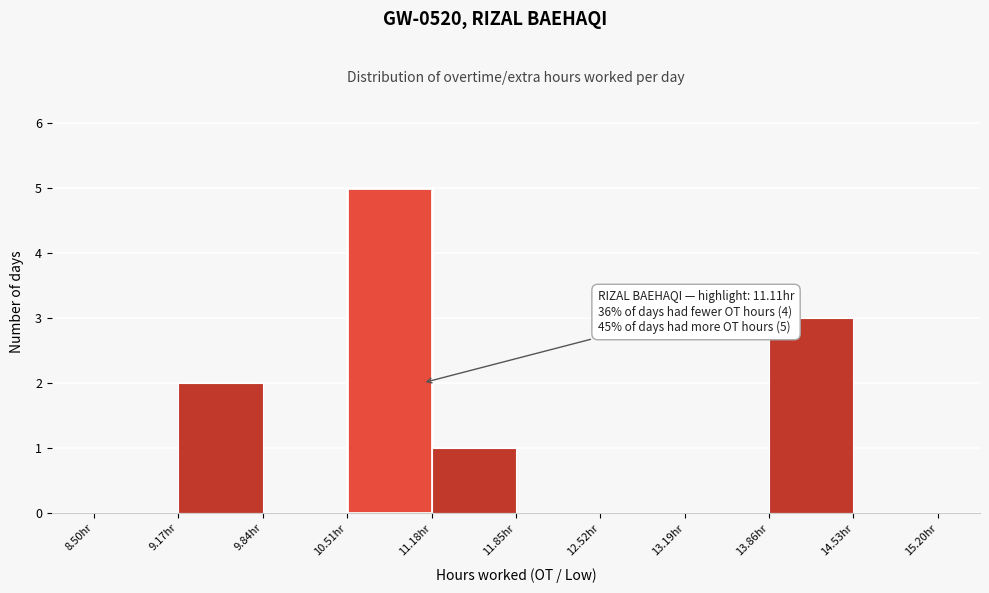

Which range on the x-axis has the tallest bar?

10.51 to 11.18